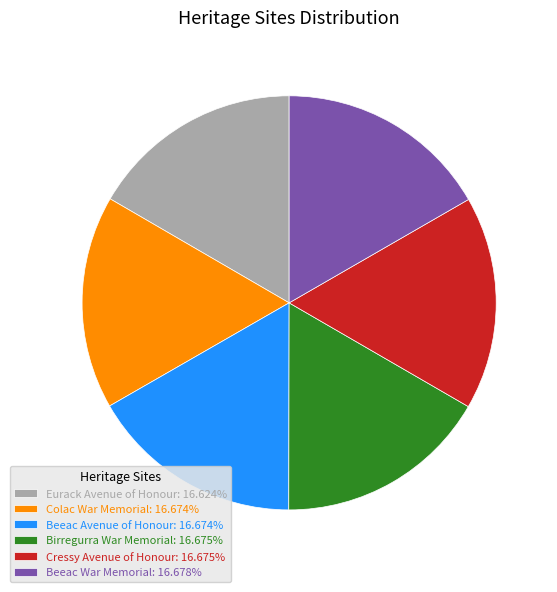

Combined, do Eurack Avenue of Honour: 16.624% and Beeac War Memorial: 16.678% account for over 50%?

No